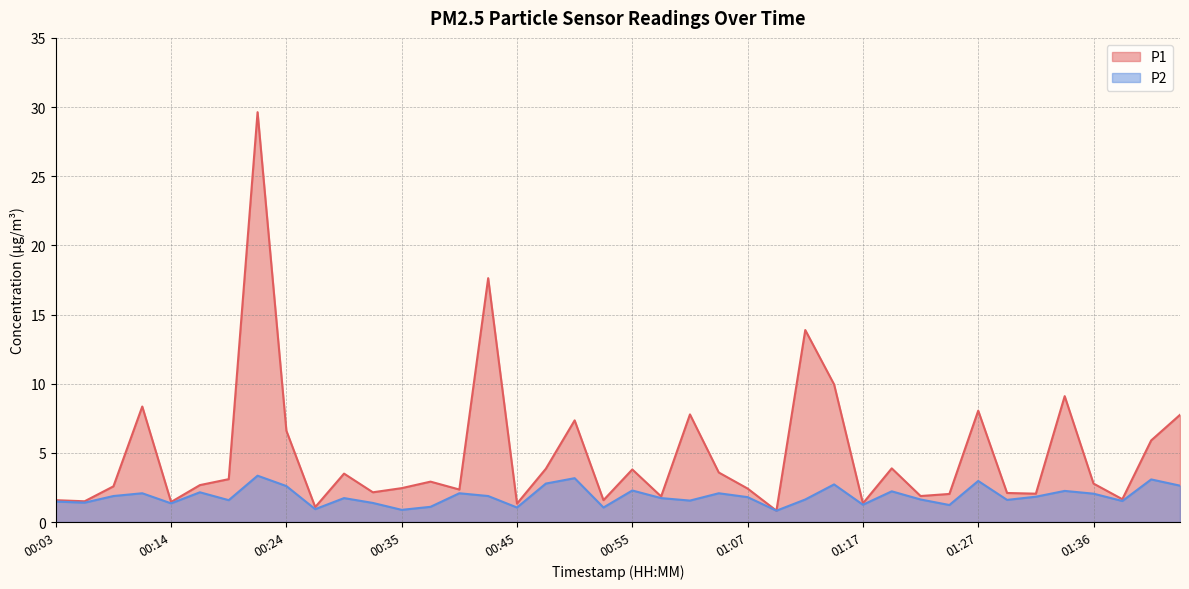

Rank the series by their maximum value, from lowest to highest.

P2, P1